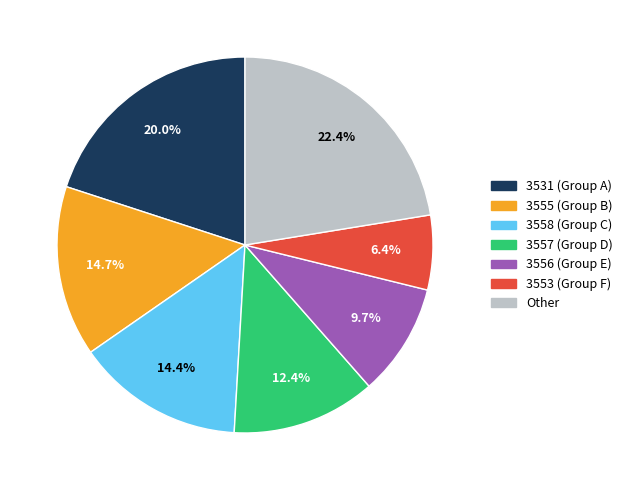

Is there a majority slice in this chart?

No